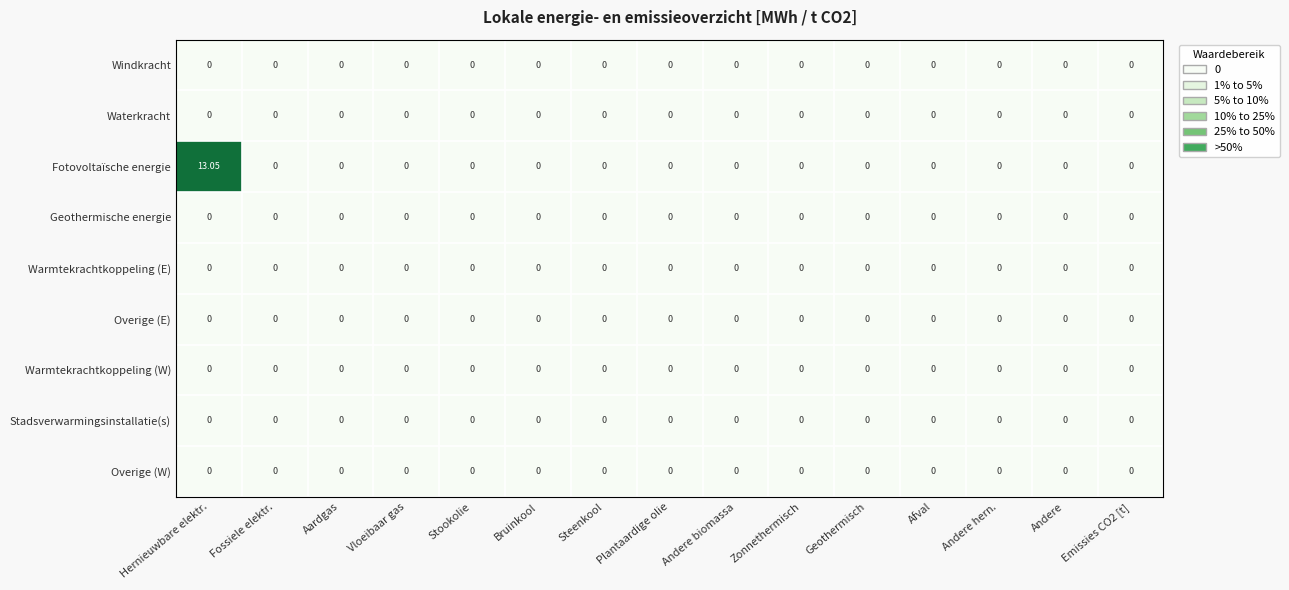

At which category does the chart reach its peak across all series?

Hernieuwbare elektr.